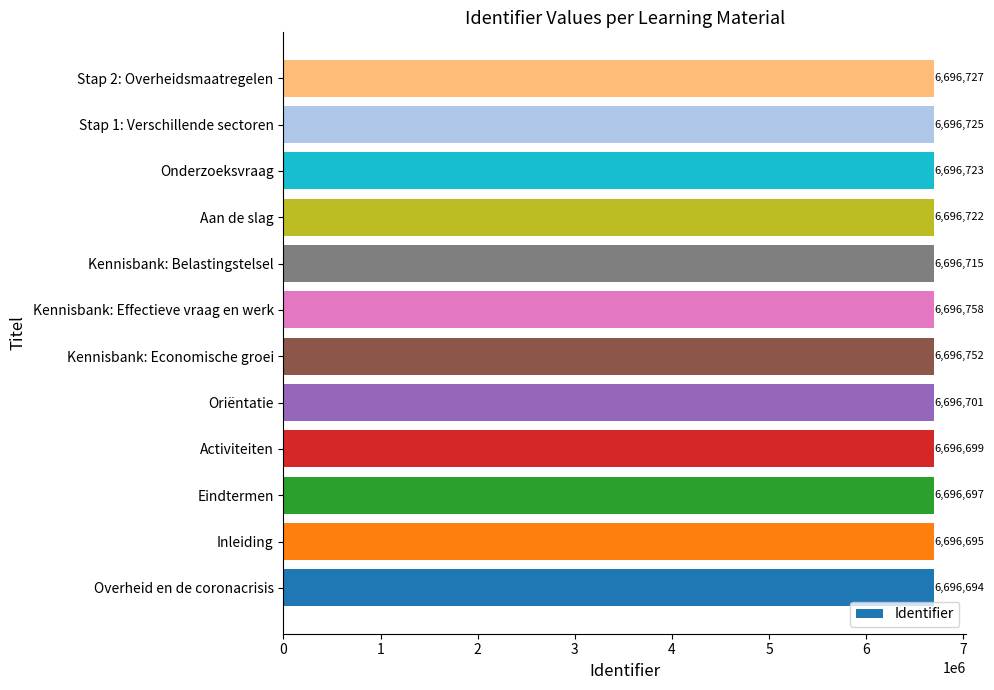

True or false: the data shows 6696699 at Activiteiten.

True